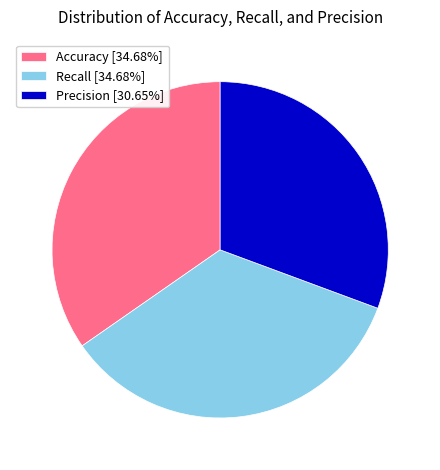

Do Recall [34.68%] and Accuracy [34.68%] together represent more than half of the pie?

Yes